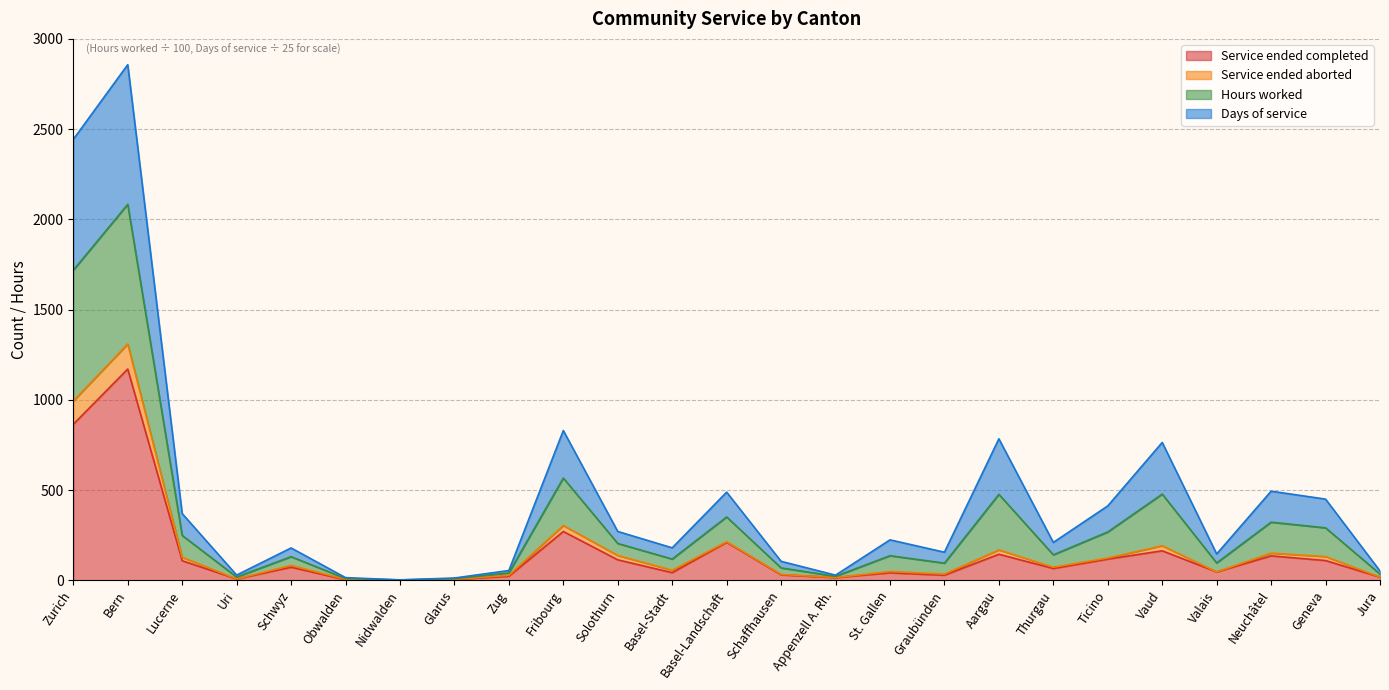

What is the average value of the Service ended completed series?

152.9